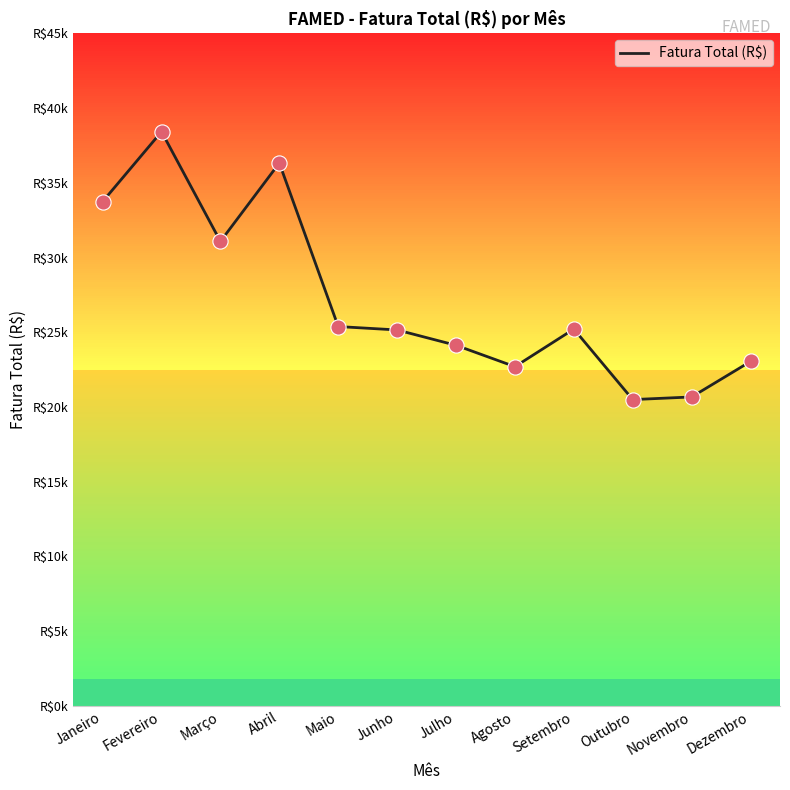

What is the change in value from Novembro to Dezembro?

+2374.2